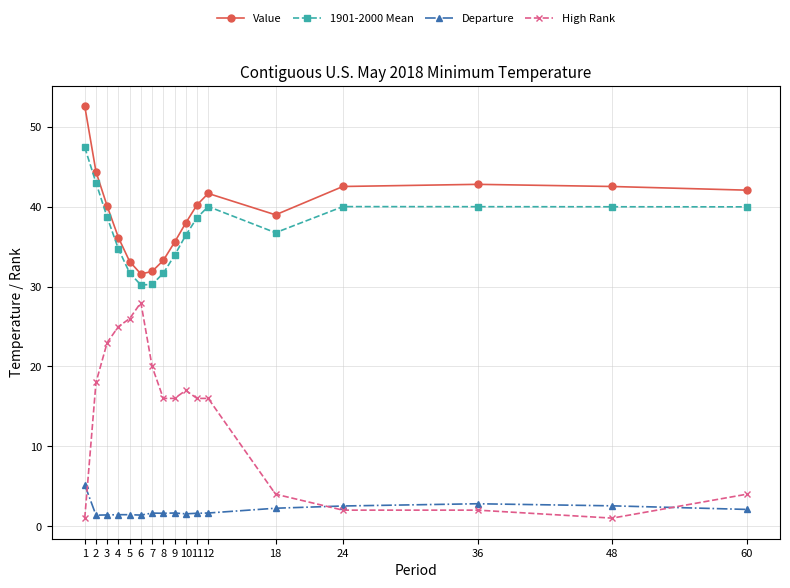

What value does the Value series have at 11?

40.2